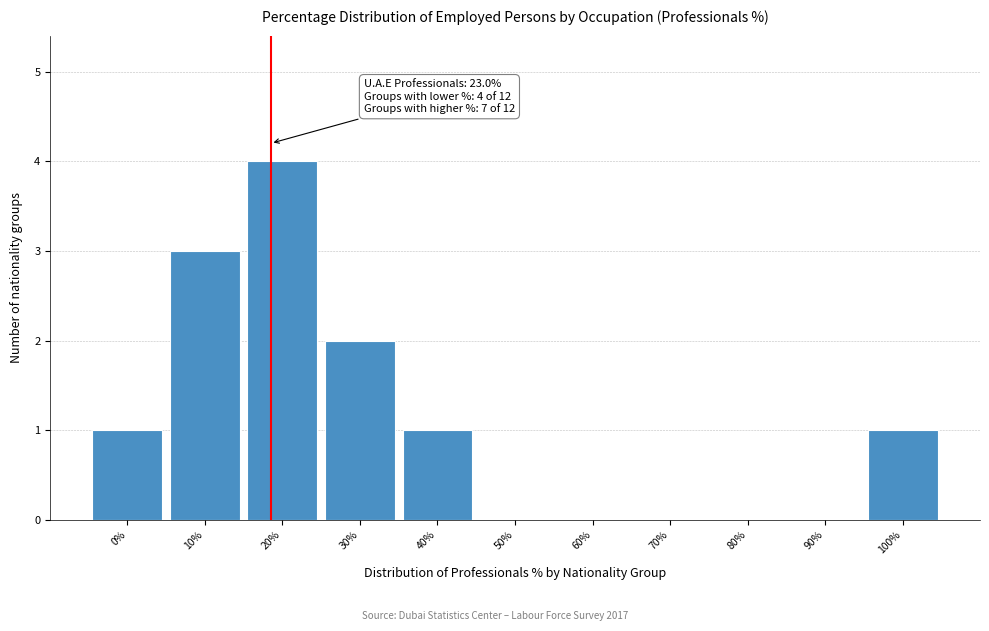

Reading left to right, list all the values displayed in this chart.

0%=1	10%=3	20%=4	30%=2	40%=1	50%=0	60%=0	70%=0	80%=0	90%=0	100%=1